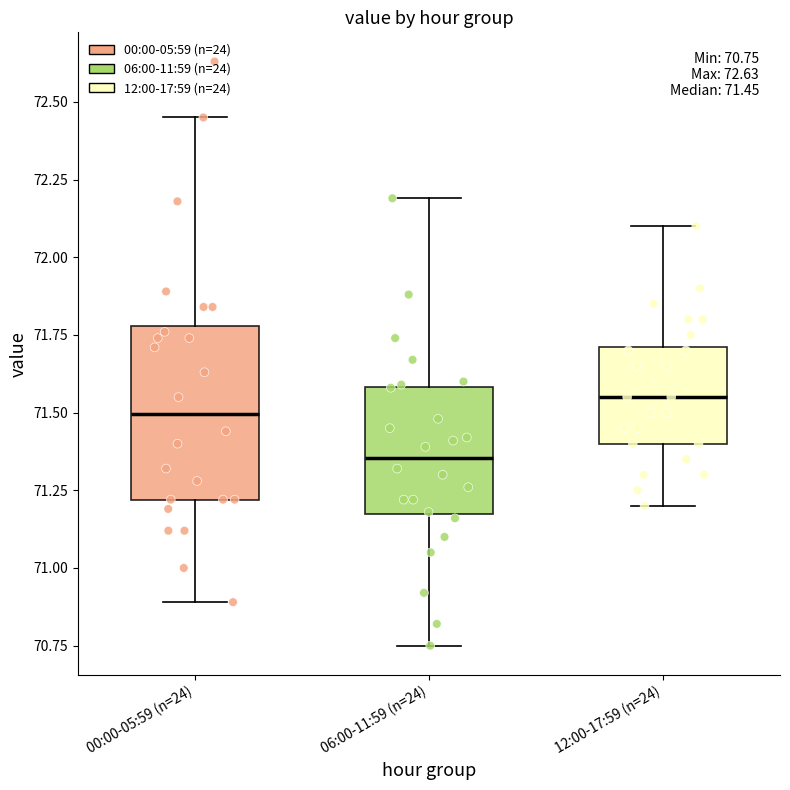

Which box's median line is the lowest?

06:00-11:59 (n=24)